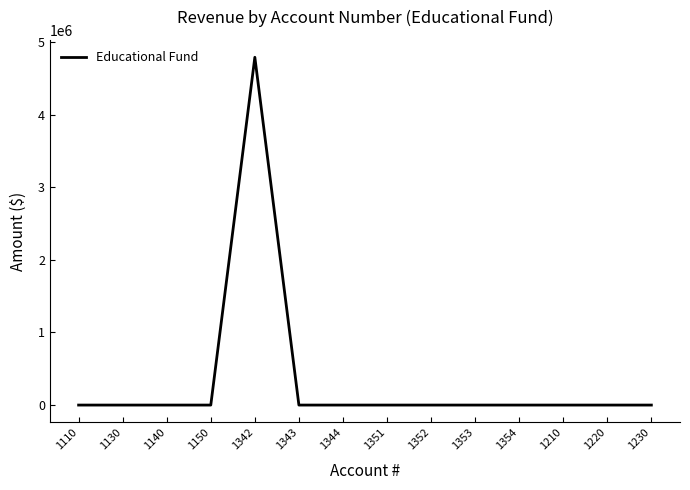

At which category does the chart reach its peak across all series?

1342